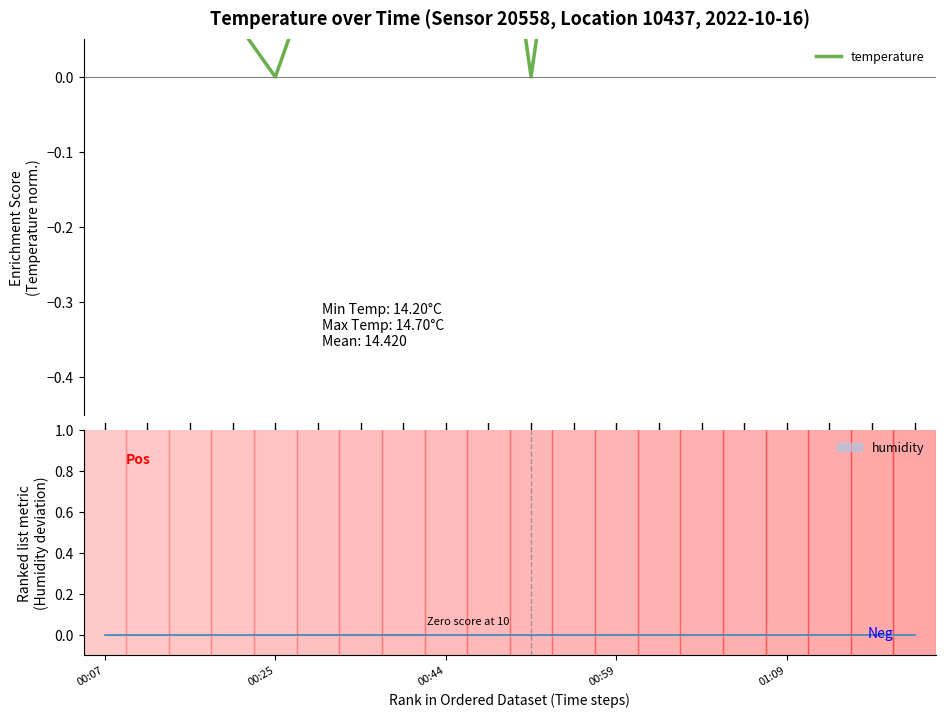

Is it true that the value at 18 is 0.5?

False